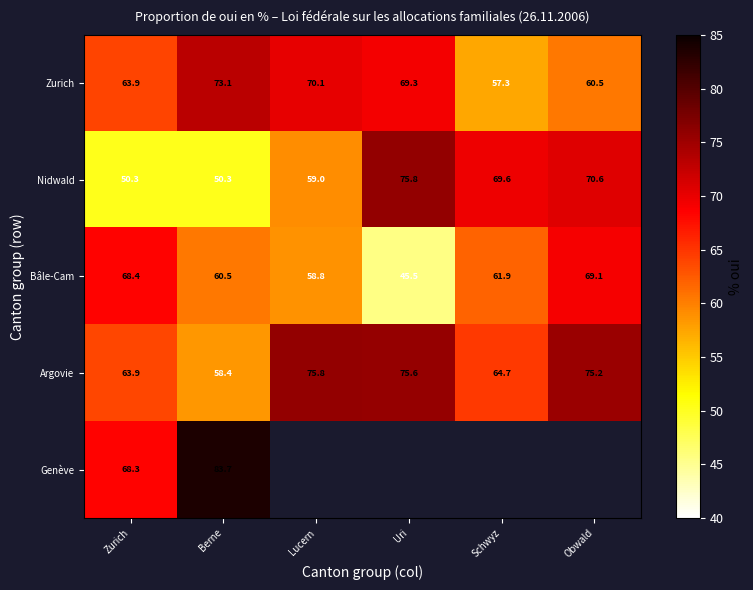

At which category is the sum across all series the highest?

Berne